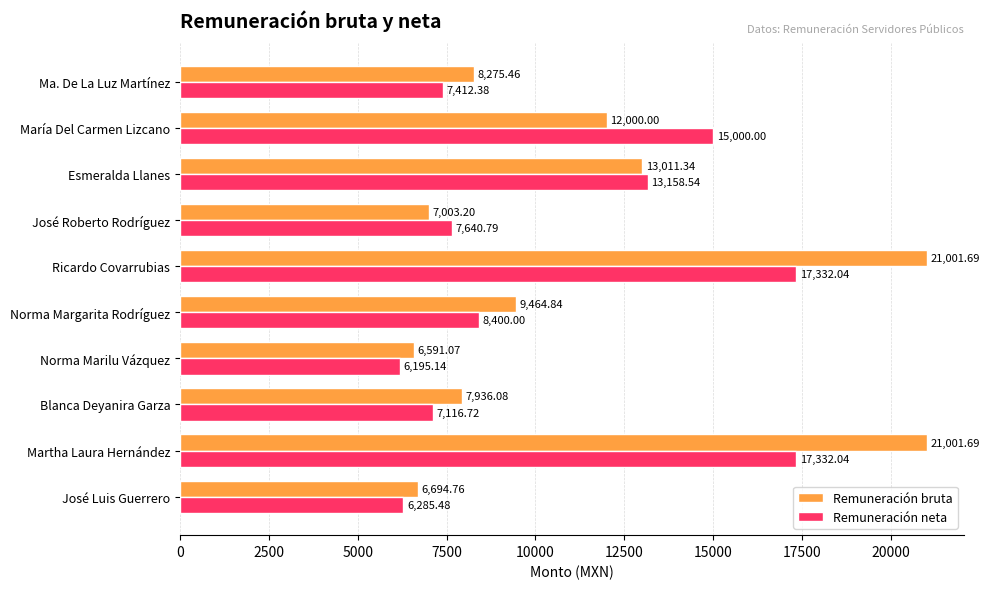

How many data points in Remuneración bruta are less than 9464?

5